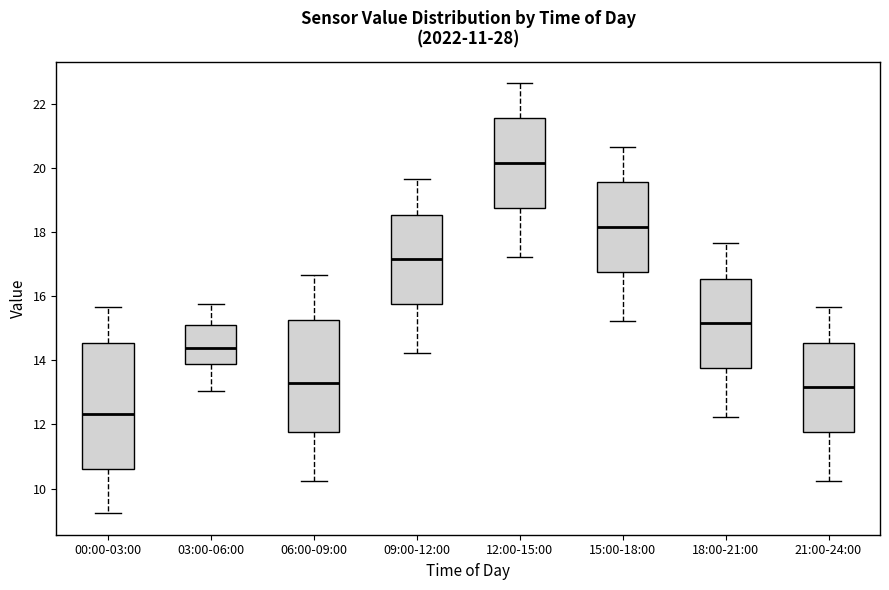

Which box is the tallest, from its lower edge to its upper edge?

00:00-03:00